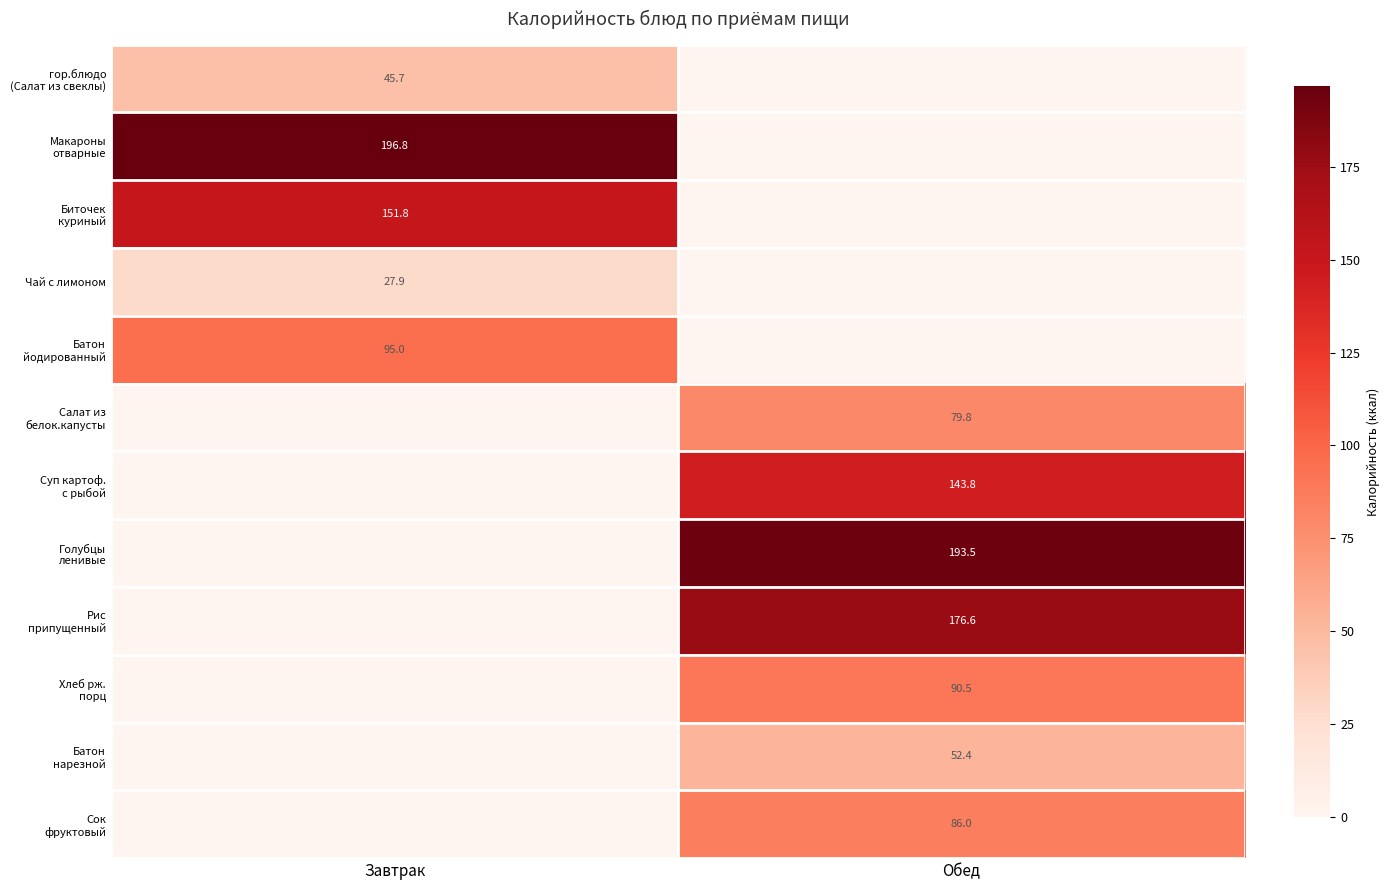

The value of Чай с лимоном at Завтрак is 27.9. True or false?

True